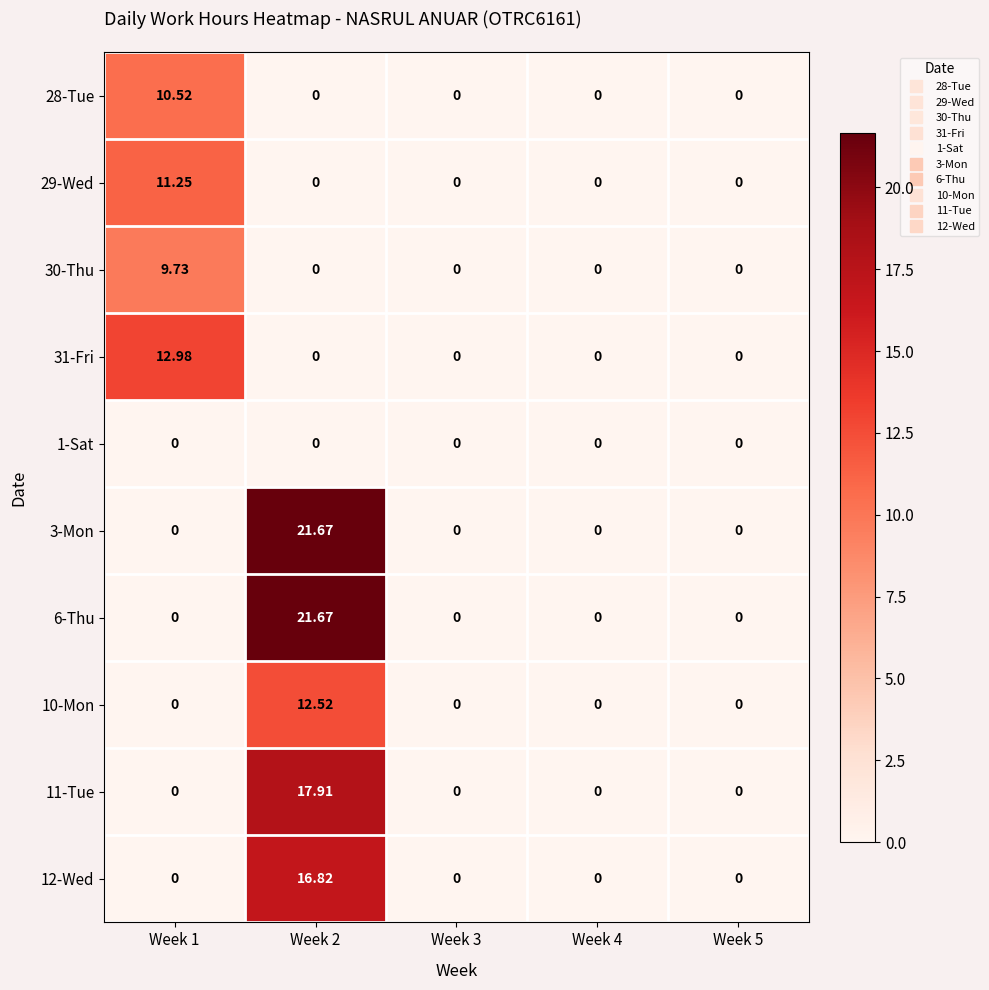

How many values in 30-Thu are above zero?

1